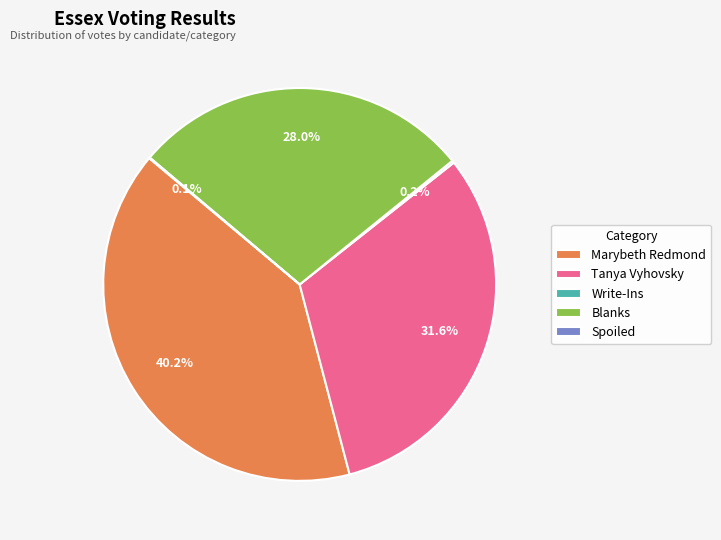

Which slice is the largest?

Marybeth Redmond